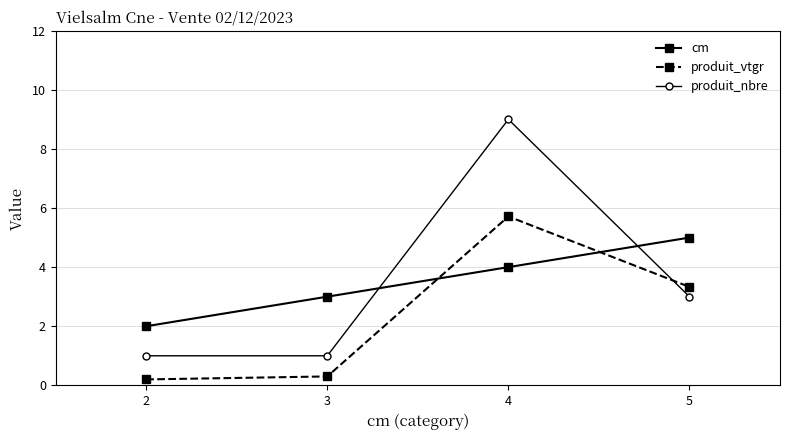

What are all the series names shown in the legend?

cm, produit_vtgr, produit_nbre